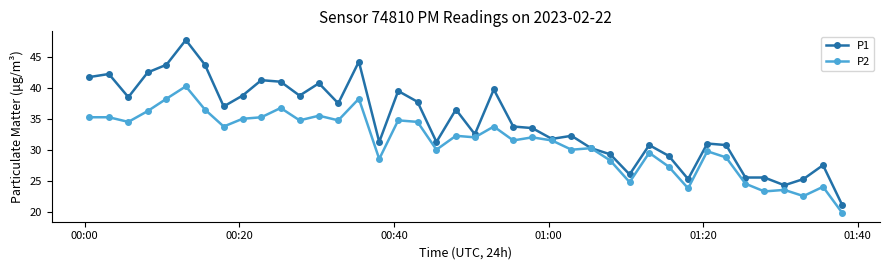

Which series has the largest total across all categories?

P1